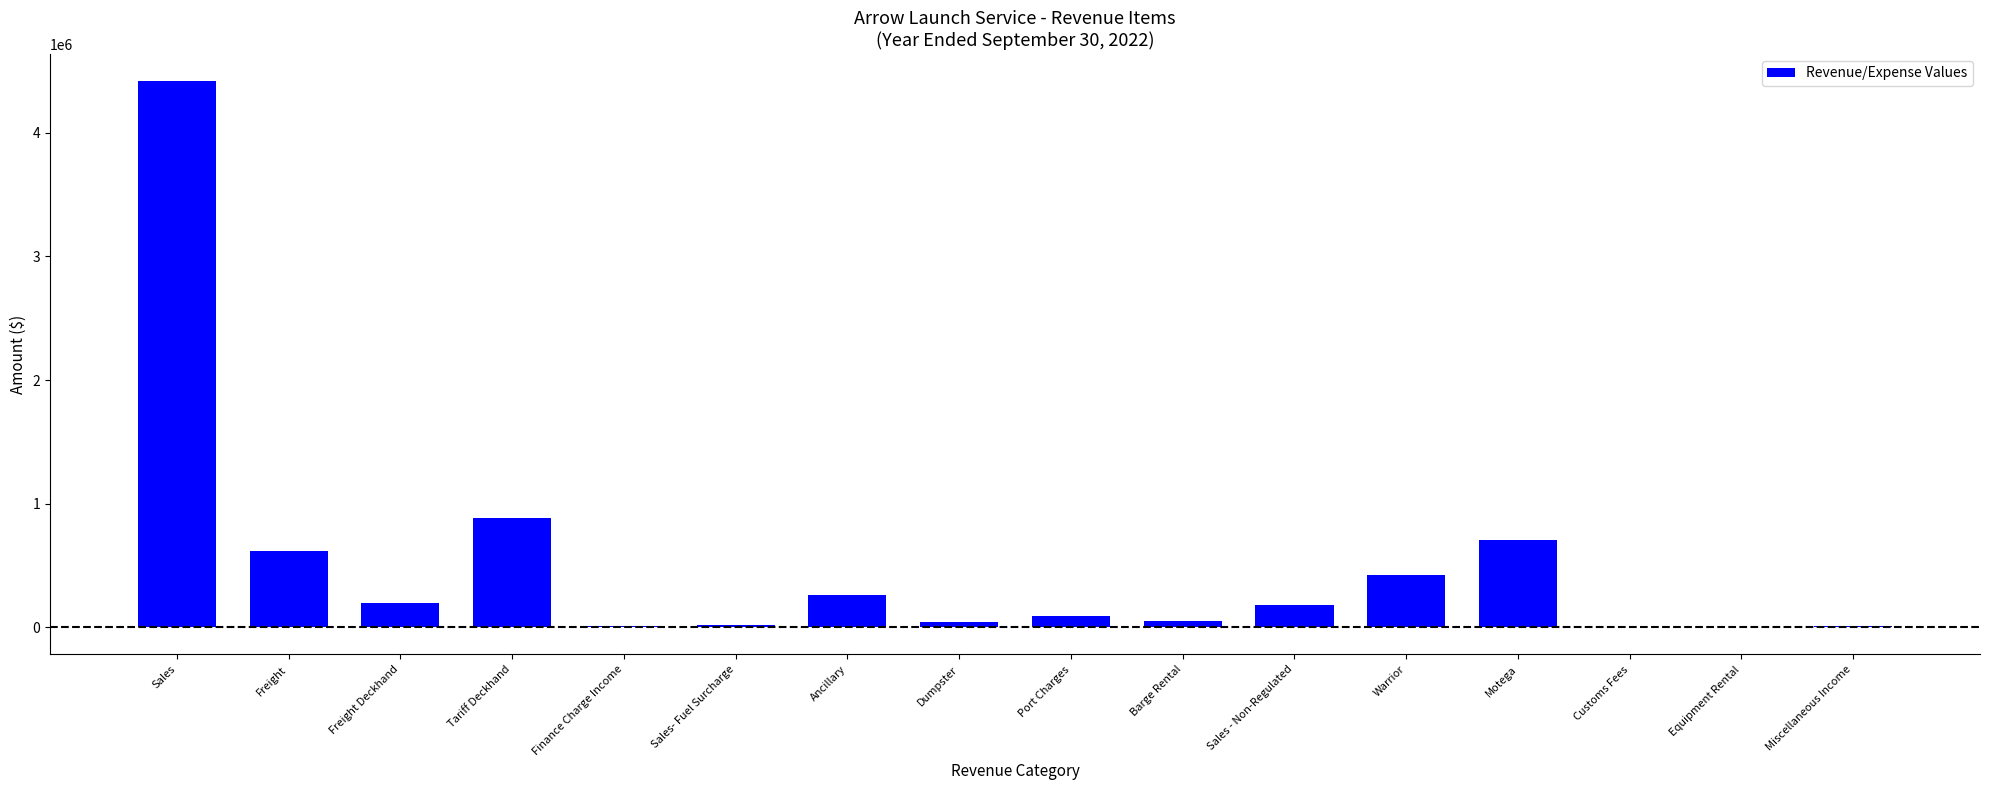

At which category does the chart reach its peak across all series?

Sales